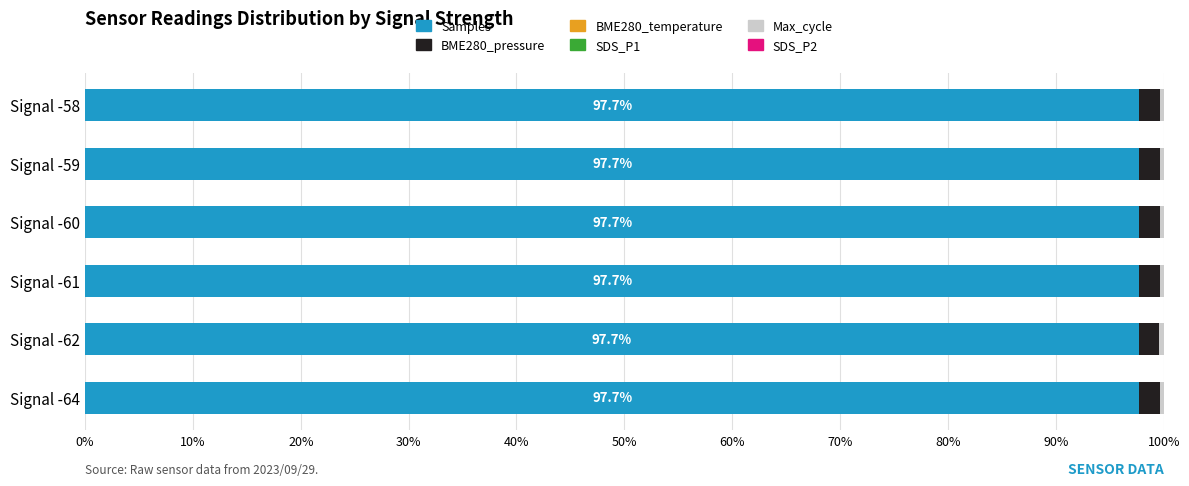

What is the highest value of the Samples series?

97.7